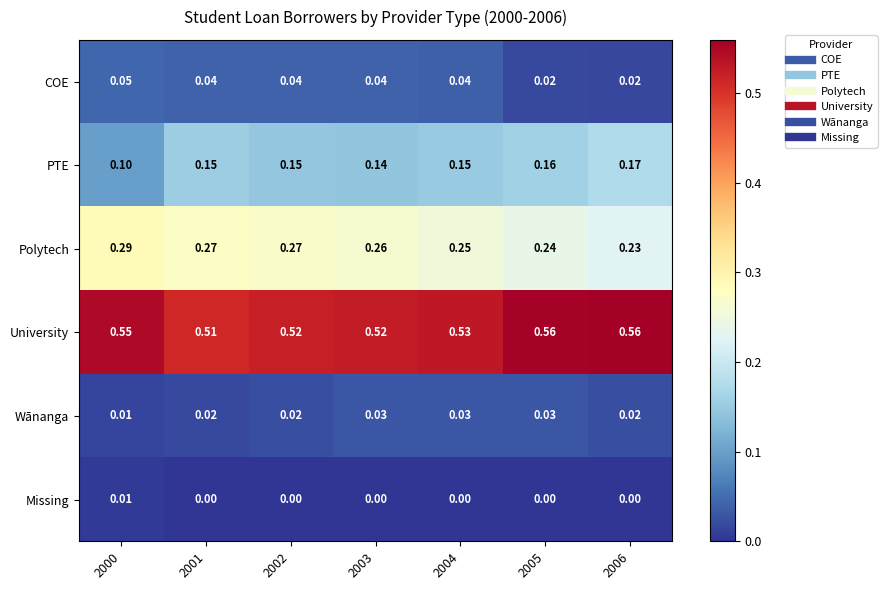

Is the value of University at 2001 greater than the value of COE at 2004?

Yes